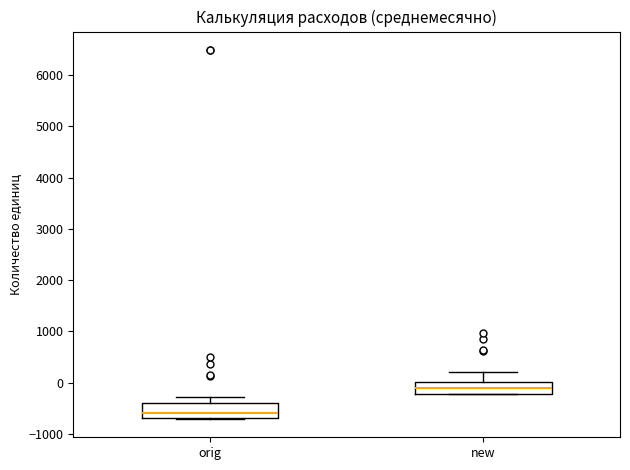

Where is the upper edge of the box for new on the y-axis? The values are not printed on the chart, so give them approximately, as read against the axis.

0